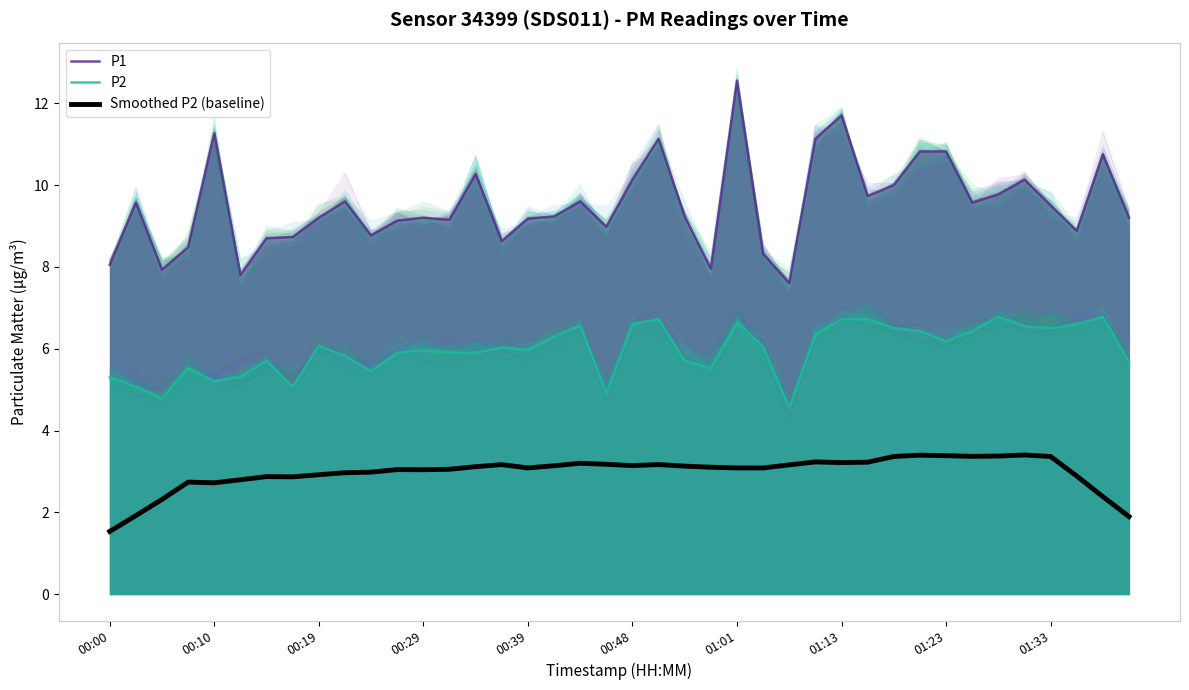

What is the value of the P1 point at the 34th from the left?

9.6